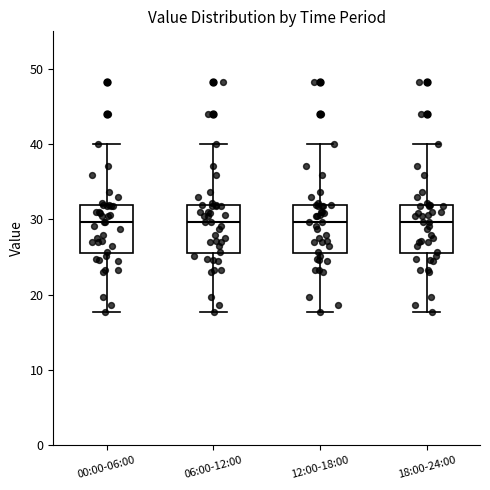

Reading left to right, read every box against the y-axis: the position of its median line, the range the box covers, and the ends of its whiskers. The values are not printed on the chart, so give them approximately, as read against the axis.

00:00-06:00: median 30, box 26 to 32, whiskers 18 to 40
06:00-12:00: median 30, box 26 to 32, whiskers 18 to 40
12:00-18:00: median 30, box 26 to 32, whiskers 18 to 40
18:00-24:00: median 30, box 26 to 32, whiskers 18 to 40